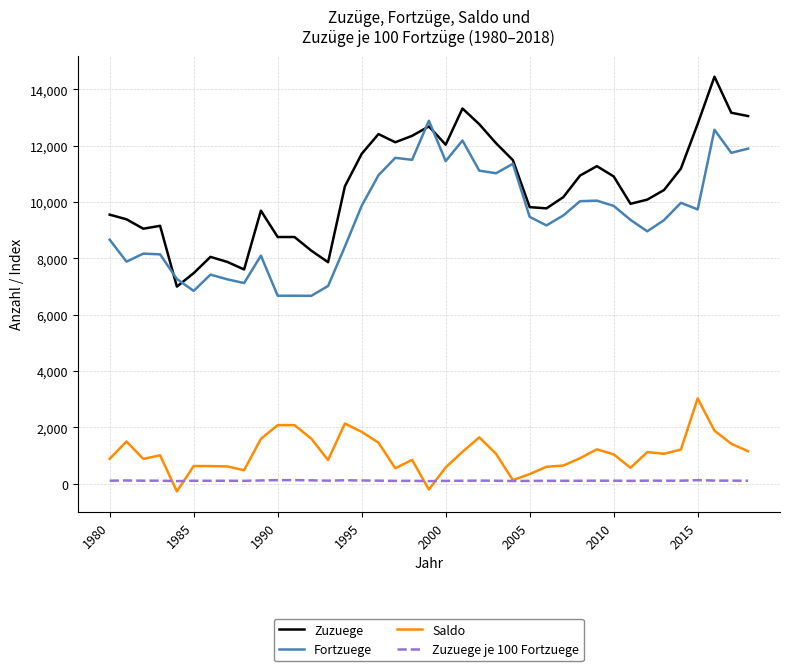

What is the average value of the Saldo series?

1078.5